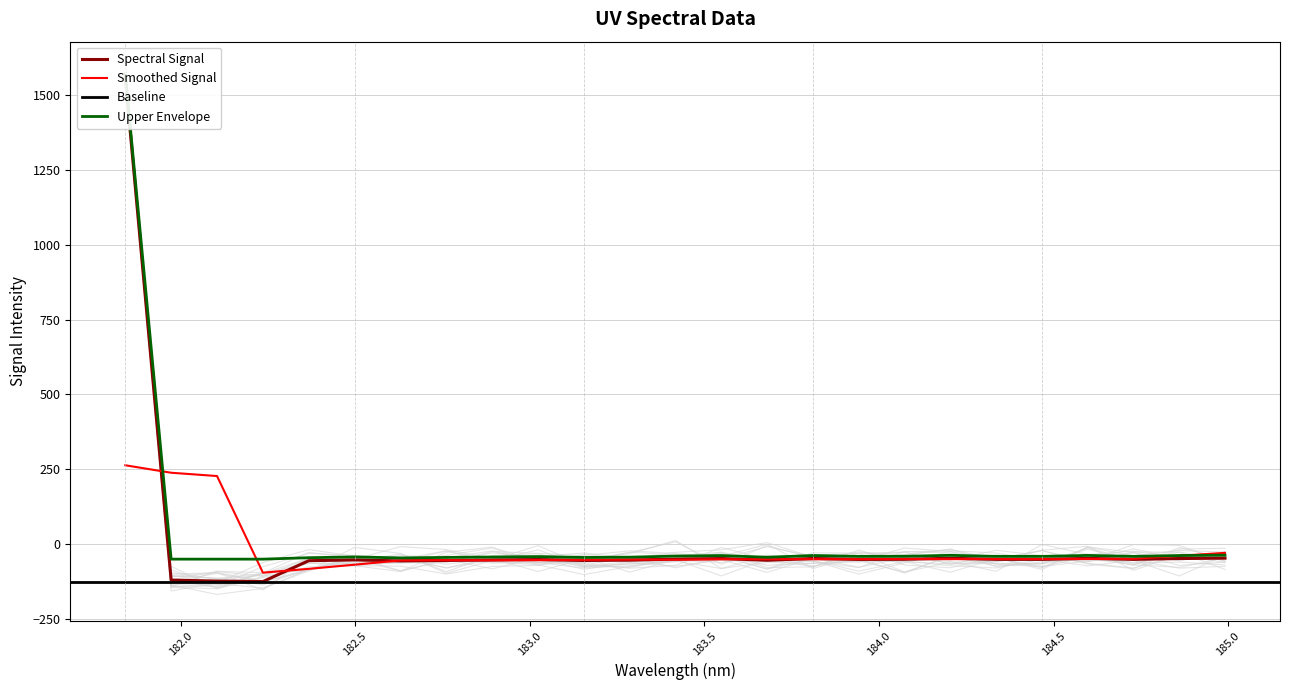

Reading left to right, transcribe all the data shown in this chart.

181.8418=1561.2	181.9732053322=-120.0	182.1045947288=-123.3	182.2359681898=-124.9	182.3673257152=-55.2	182.498667305=-52.6	182.6299929592=-55.9	182.7613026778=-54.3	182.8925964608=-52.8	183.0238743082=-51.4	183.15513622=-54.4	183.2863821962=-53.3	183.4176122368=-49.8	183.5488263418=-48.0	183.6800245112=-53.8	183.811206745=-47.8	183.9423730432=-50.8	184.0735234058=-50.5	184.2046578328=-47.2	184.3357763242=-50.7	184.46687888=-50.8	184.5979655002=-47.6	184.7290361848=-50.8	184.8600909338=-48.0	184.9911297472=-46.7